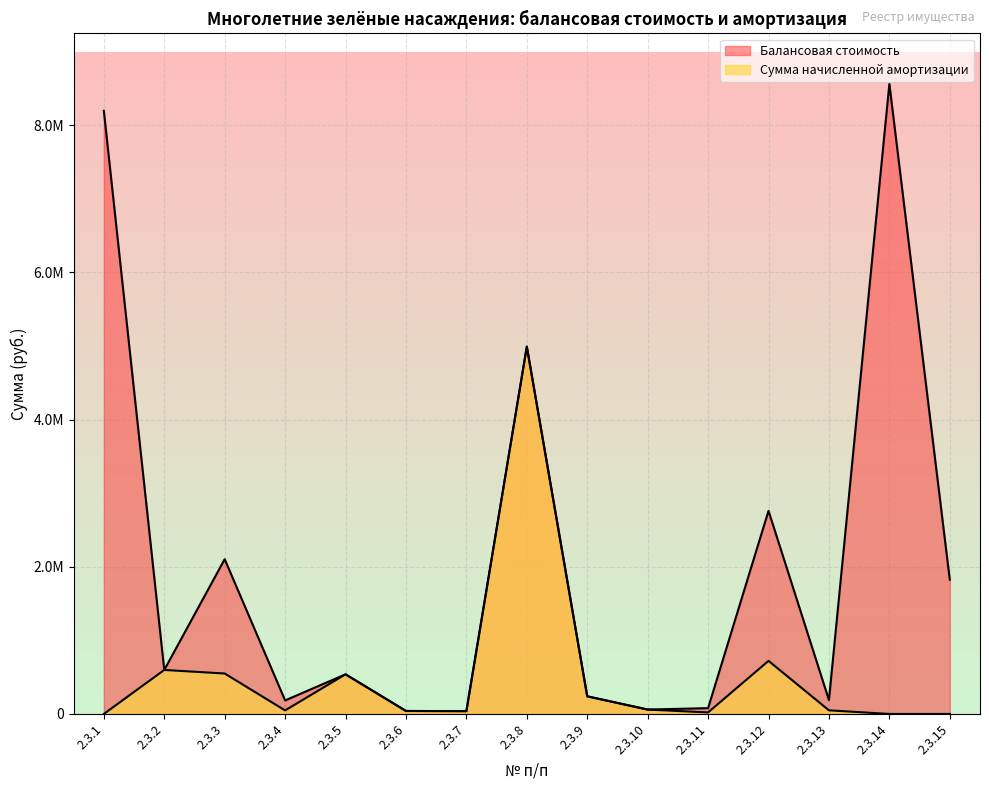

True or false: Сумма начисленной амортизации has a value of 597793.0 at 2.3.2.

True